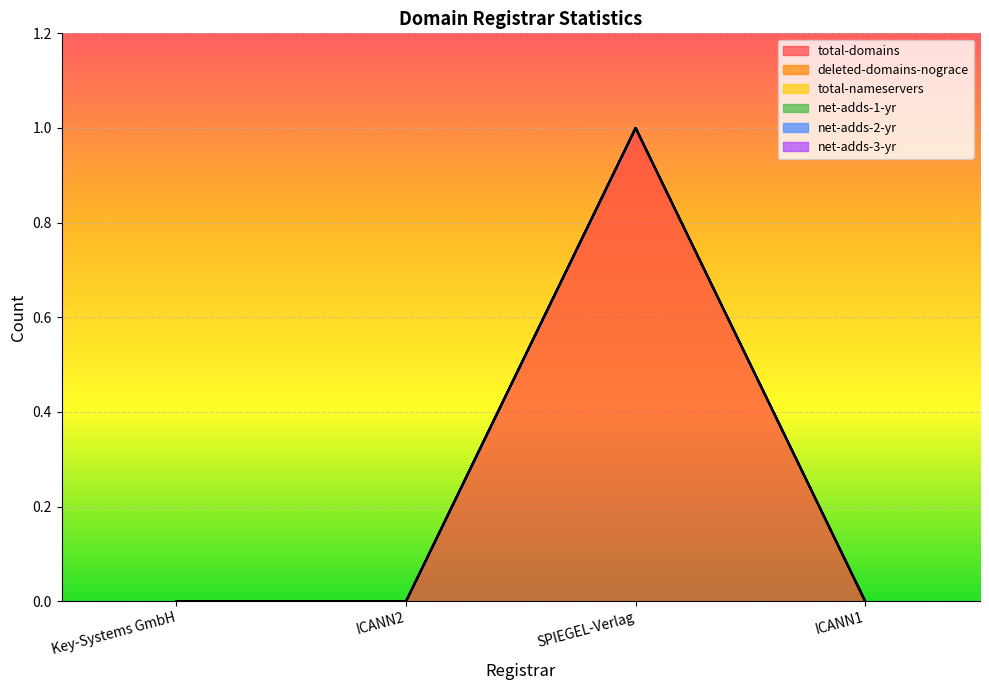

Which has a higher value, ICANN1 or ICANN2?

ICANN1